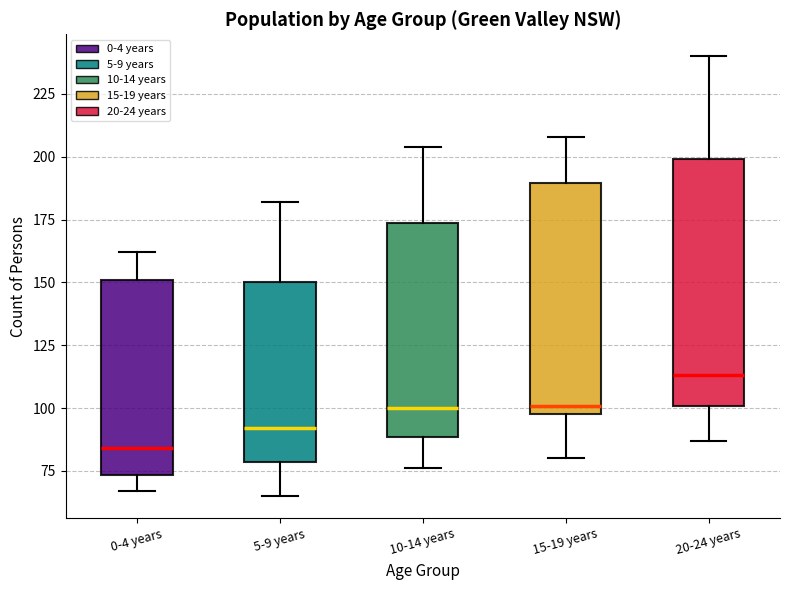

Comparing the boxes themselves (not the whiskers), which one is the tallest?

20-24 years